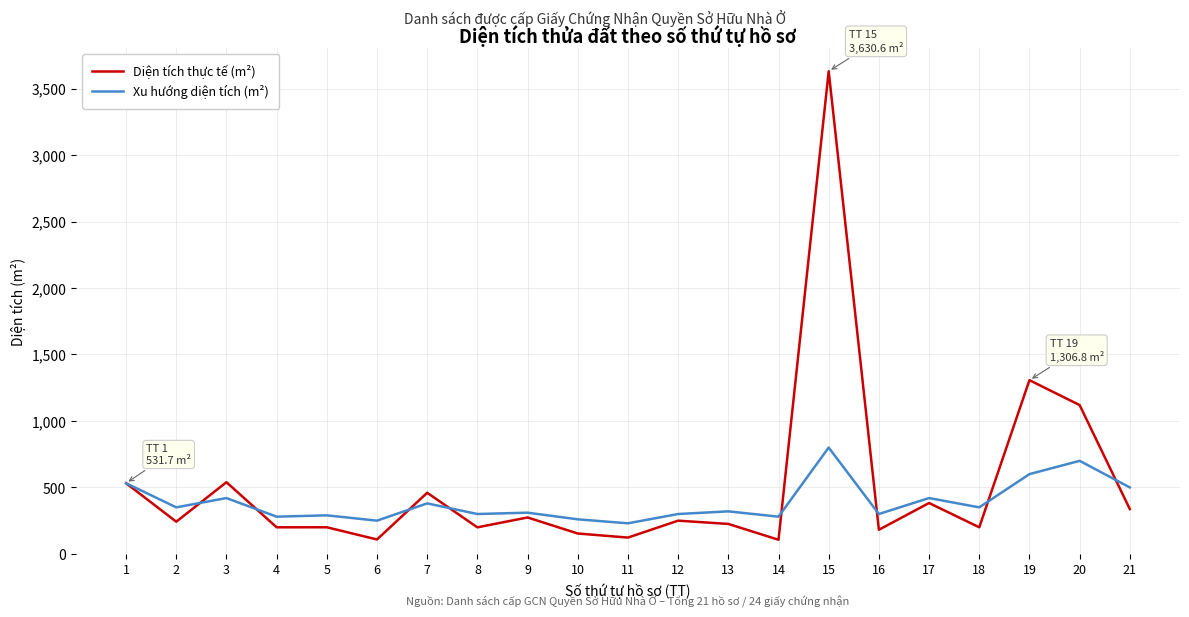

True or false: Diện tích thực tế (m²) has a value of 108.5 at 6.

True